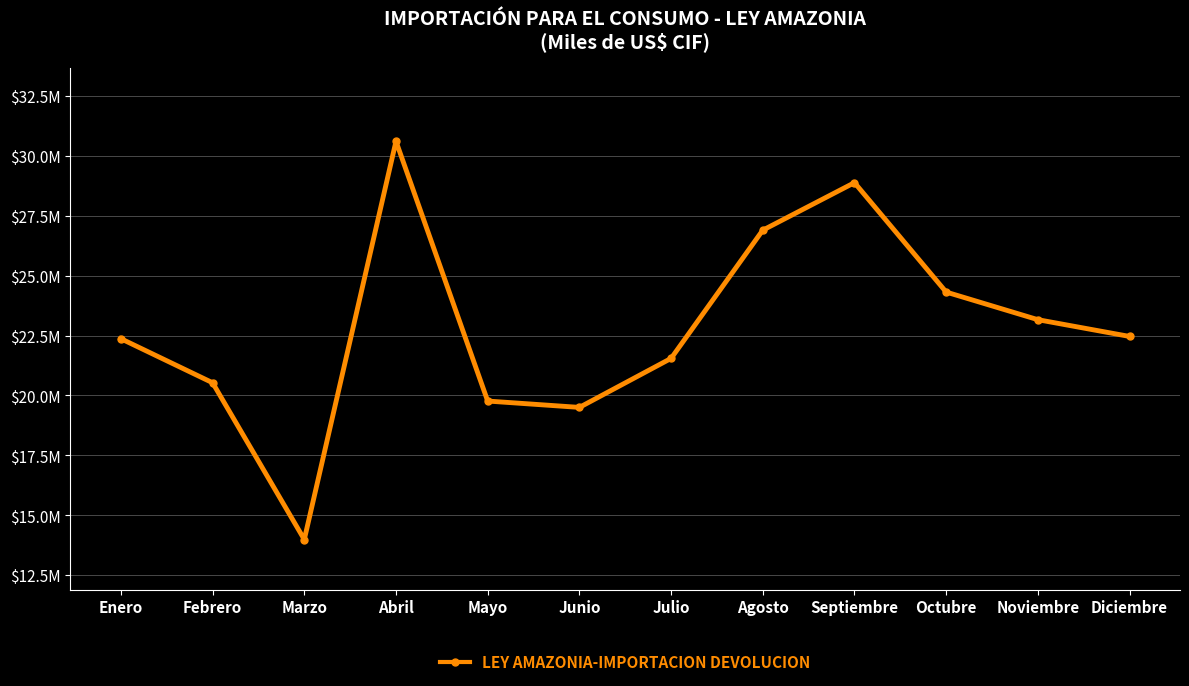

True or false: the data shows 20527842.9 at Febrero.

True